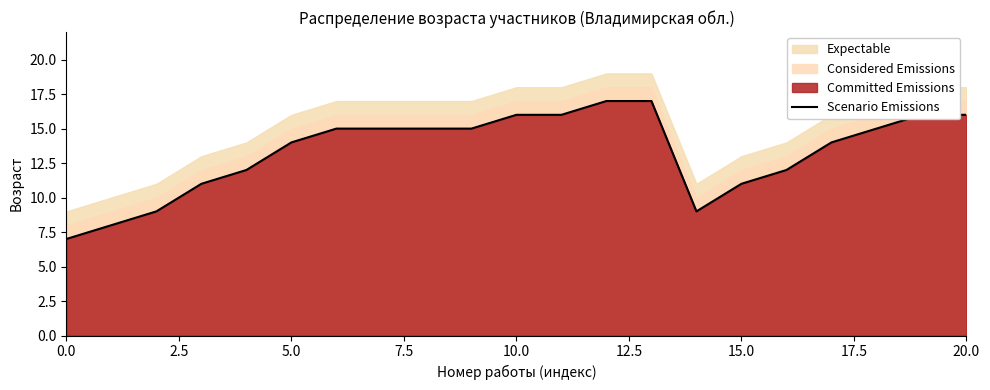

The Scenario Emissions series shows 7 at 0.0. True or false?

True